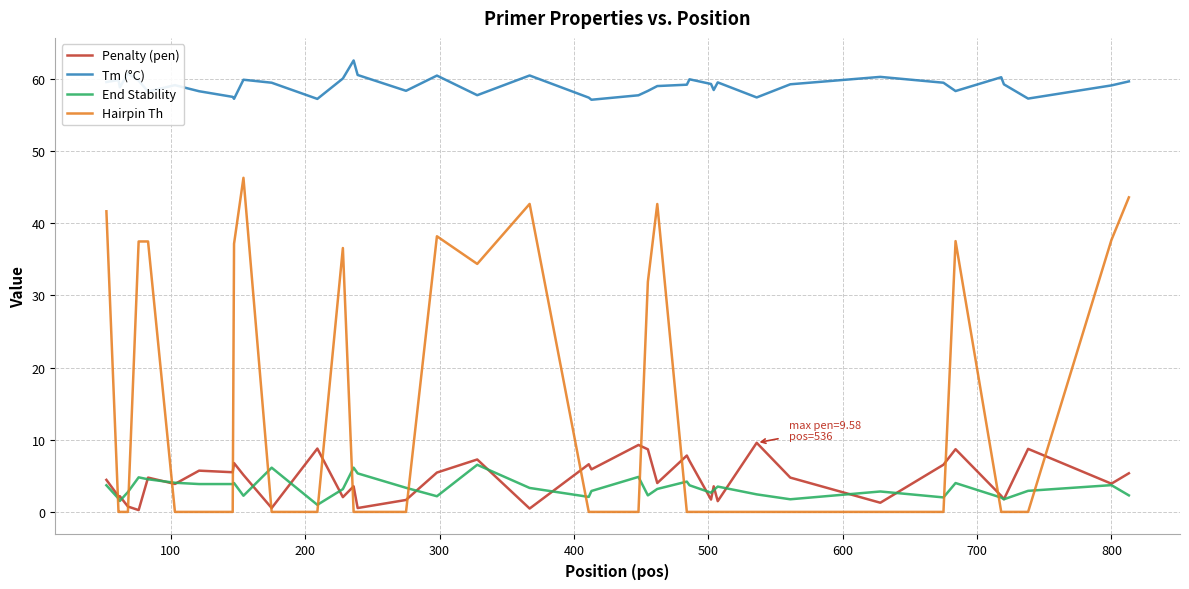

Which series has the largest range (max minus min)?

Hairpin Th